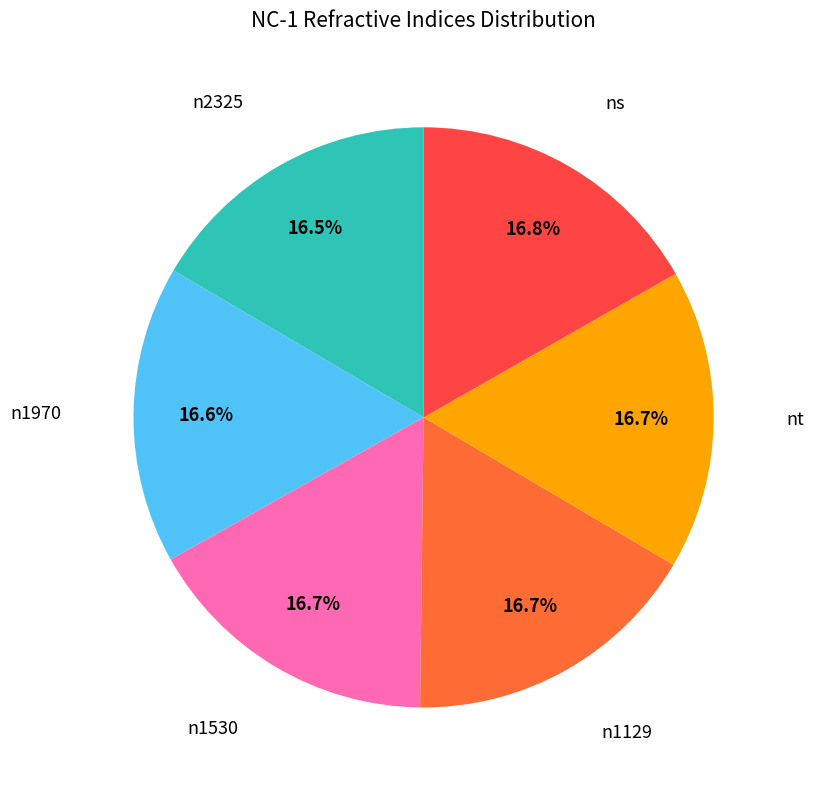

How many segments does this pie chart have?

6